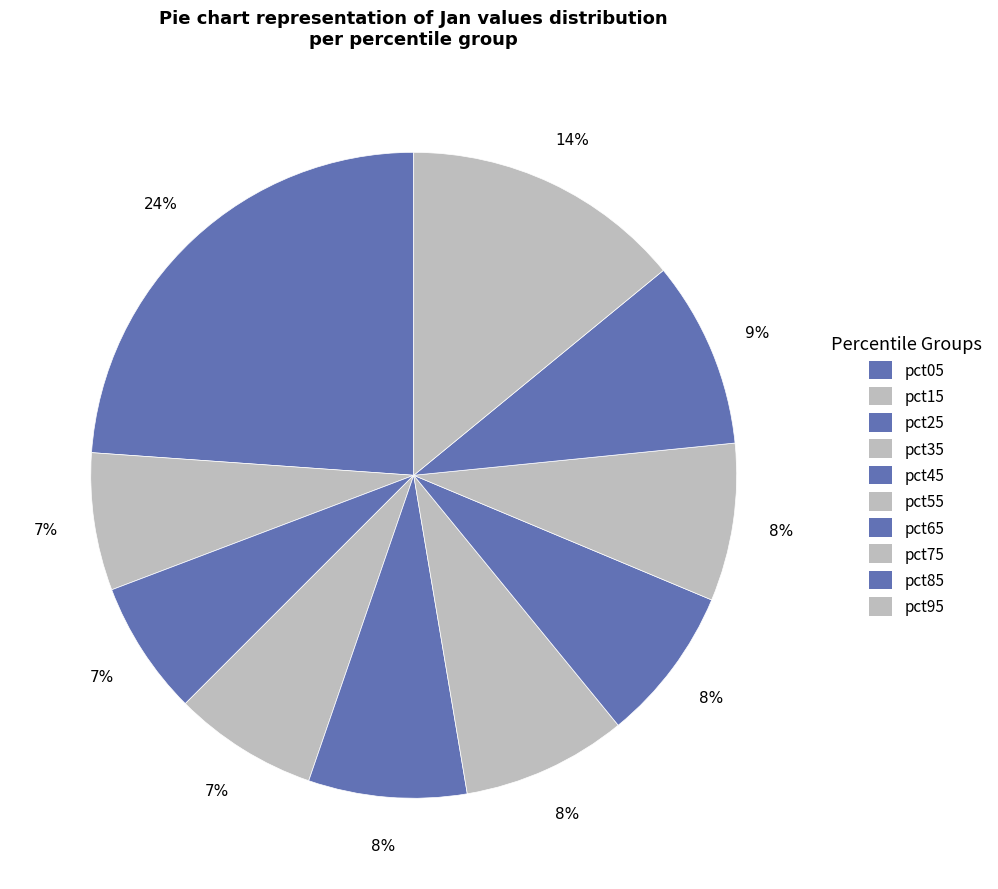

How much of the chart is everything except pct05?

76.1%